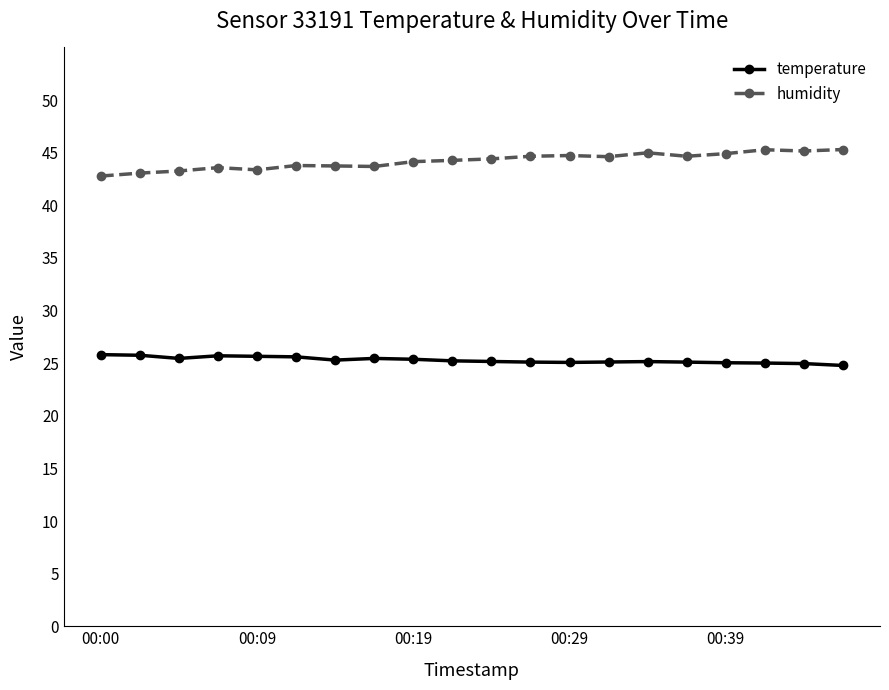

At how many categories does at least one series exceed 36?

20